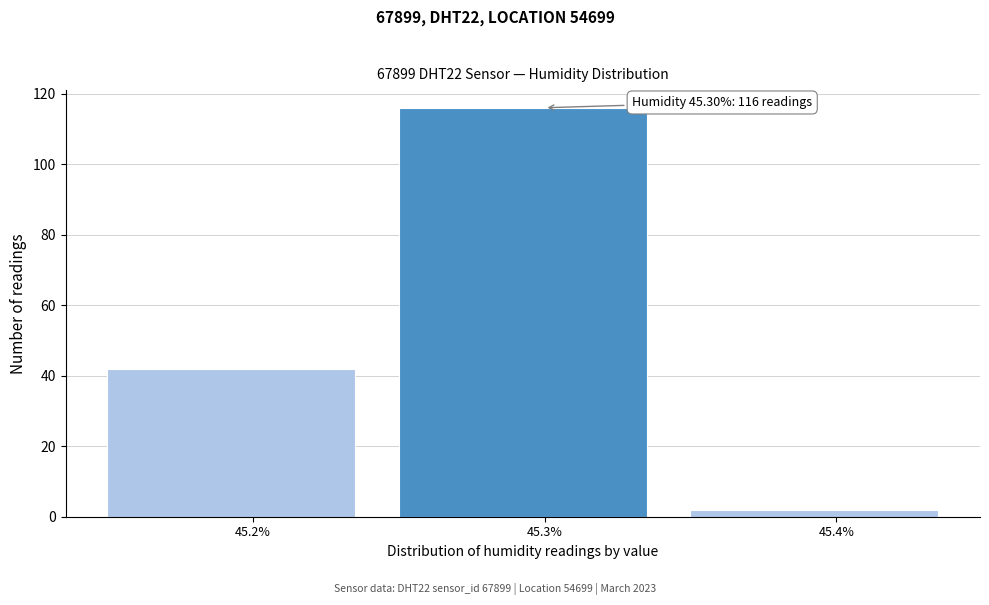

Which range on the x-axis has the tallest bar?

45.25 to 45.35